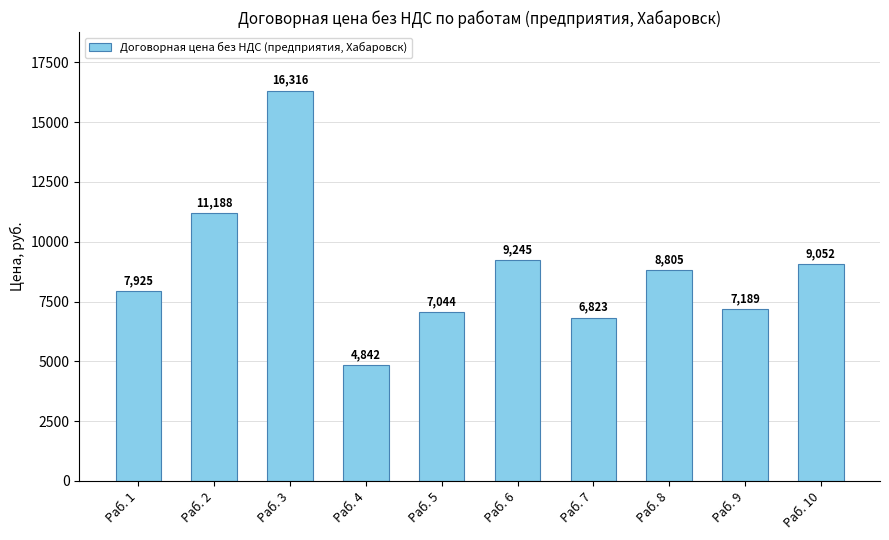

At which label does the data first exceed 8805?

Раб. 2